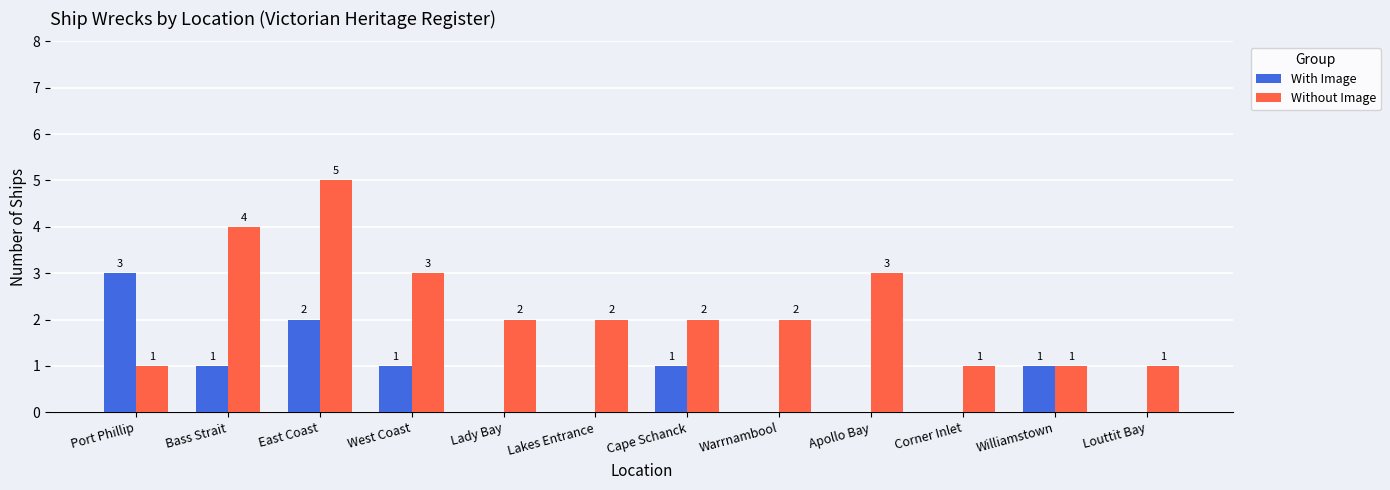

Which series has the largest range (max minus min)?

Without Image